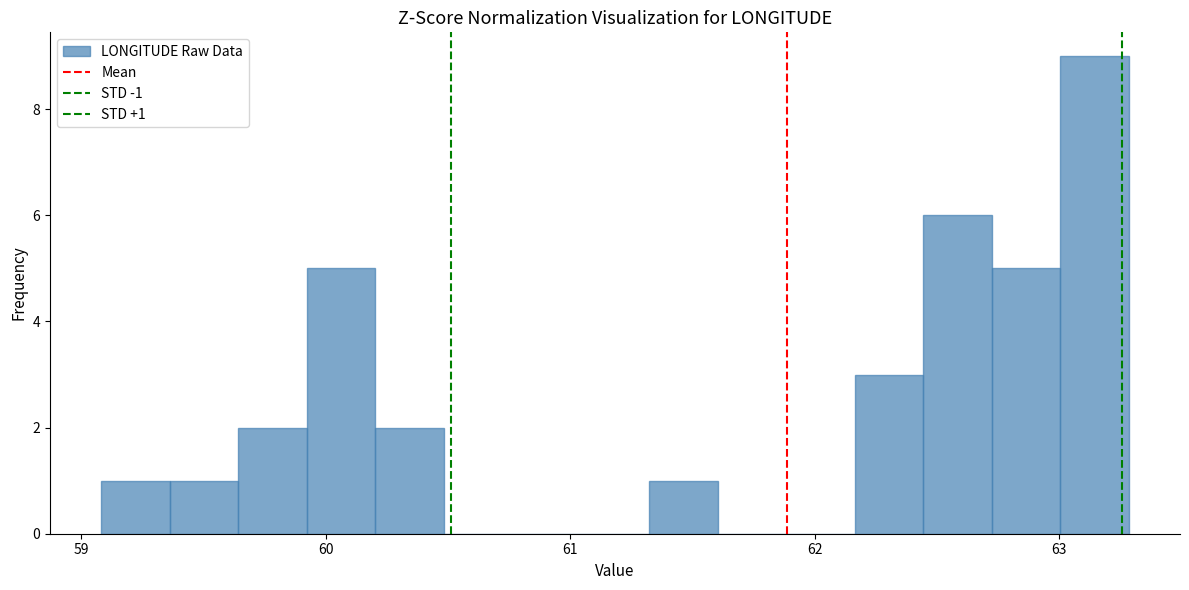

Read against the x-axis, roughly where is the centre of the tallest bar?

63.1